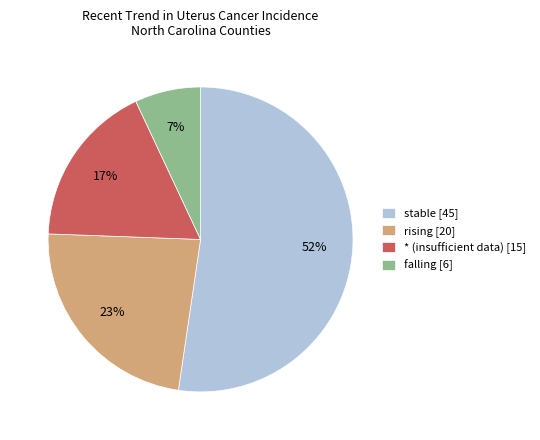

Which slice is the smallest?

falling [6]